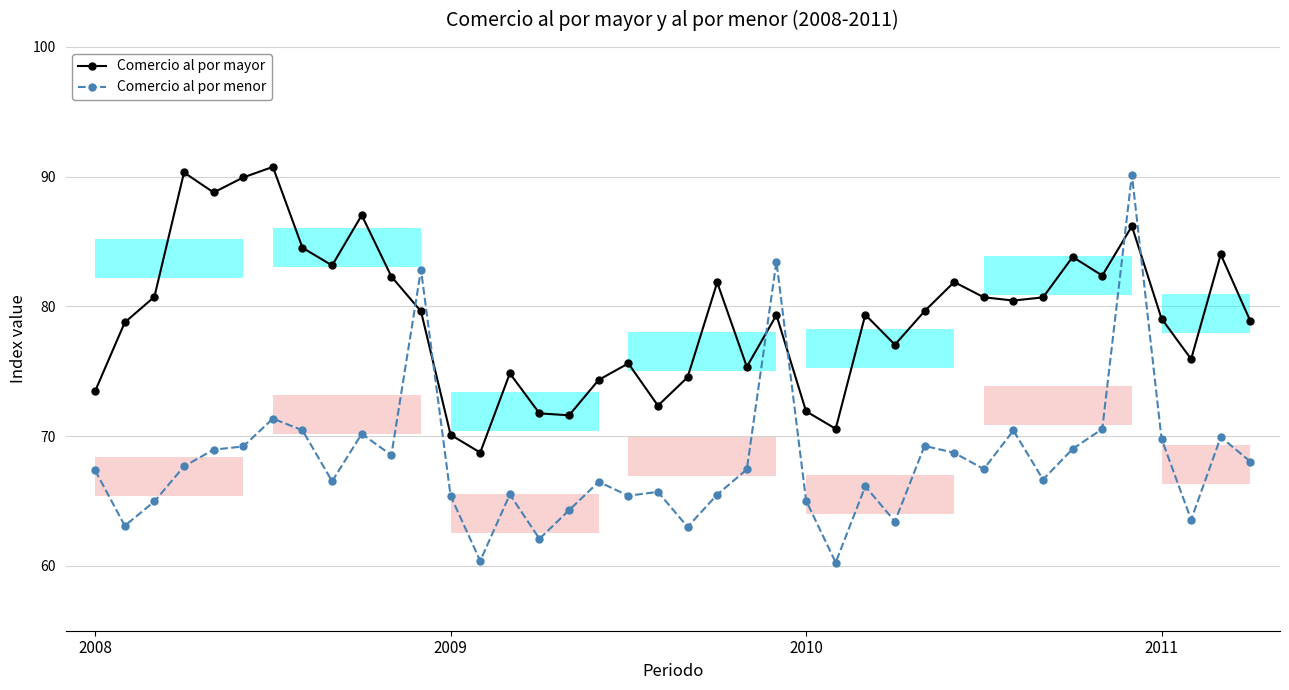

What is the maximum value for Comercio al por menor?

90.2